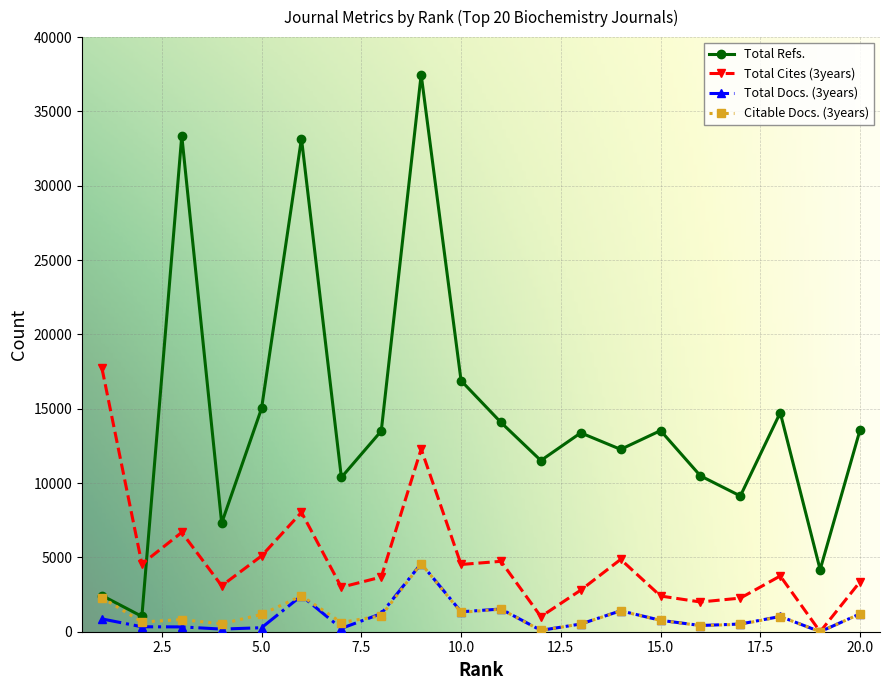

In Citable Docs. (3years), how many points are lower than both neighbors (excluding endpoints)?

7